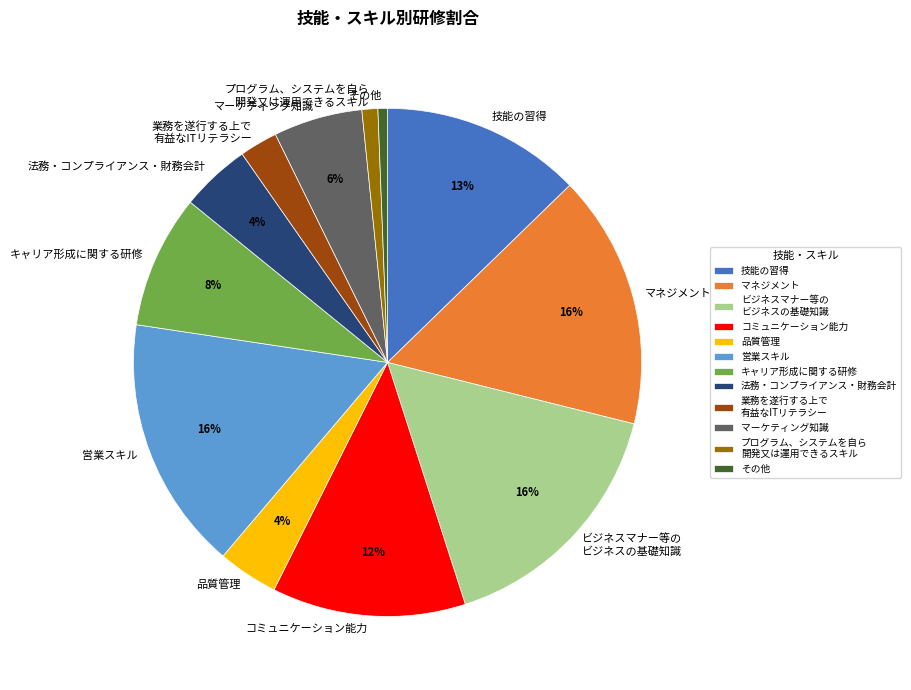

What percentage is the 法務・コンプライアンス・財務会計 slice, to the nearest percent?

4%